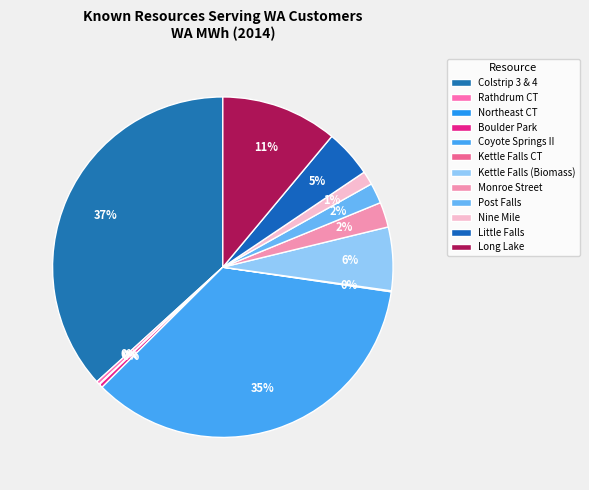

To the nearest percent, what is the difference between the Coyote Springs II and Nine Mile slice percentages?

34%